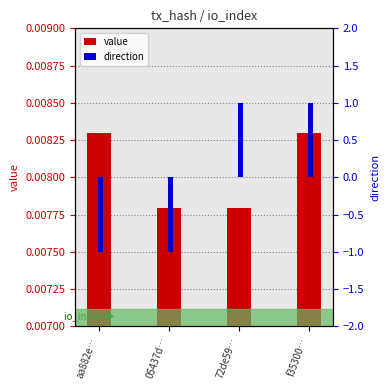

Read the direction value at 05437d….

-1.0